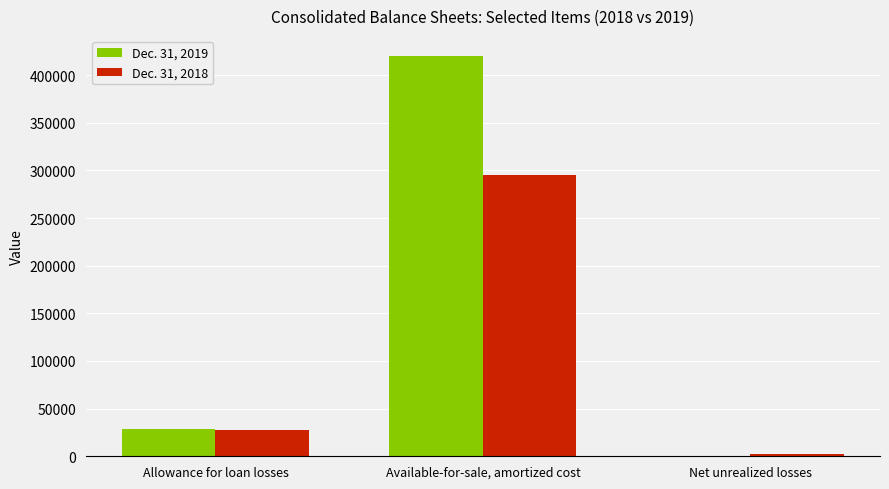

What is the maximum value shown in the chart?

420207